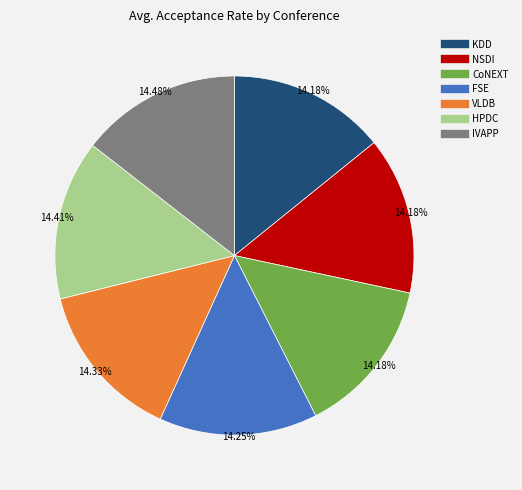

Is there a majority slice in this chart?

No